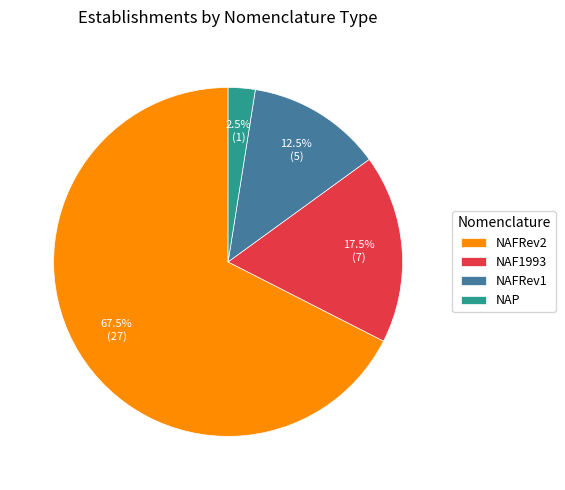

What percentage is NOT represented by NAP?

97.5%